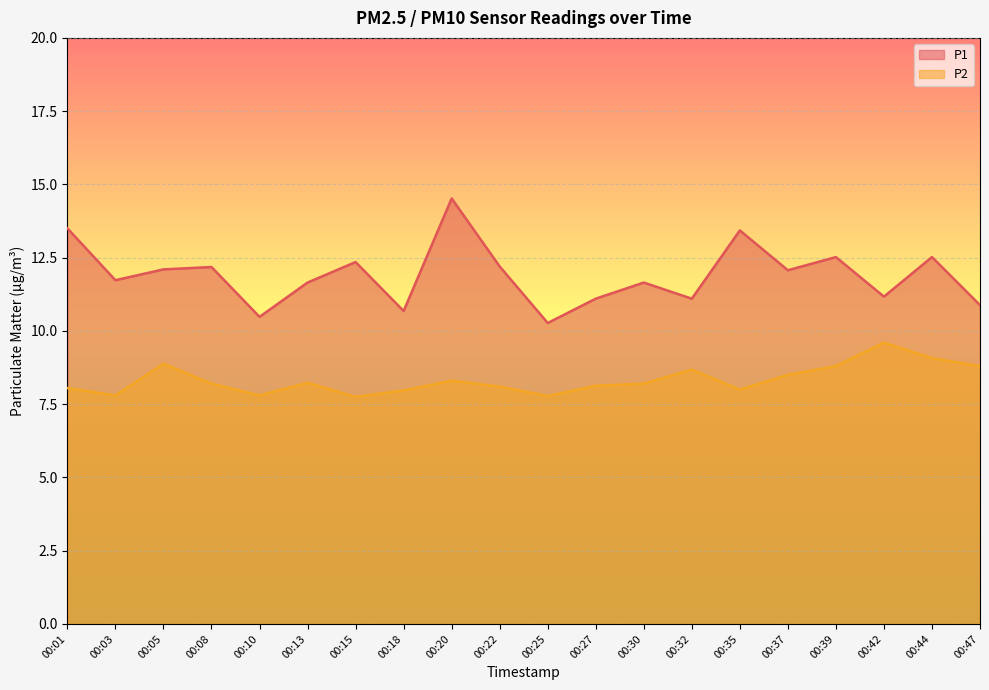

What is the difference between the second highest and minimum values in the P2 series?

1.3